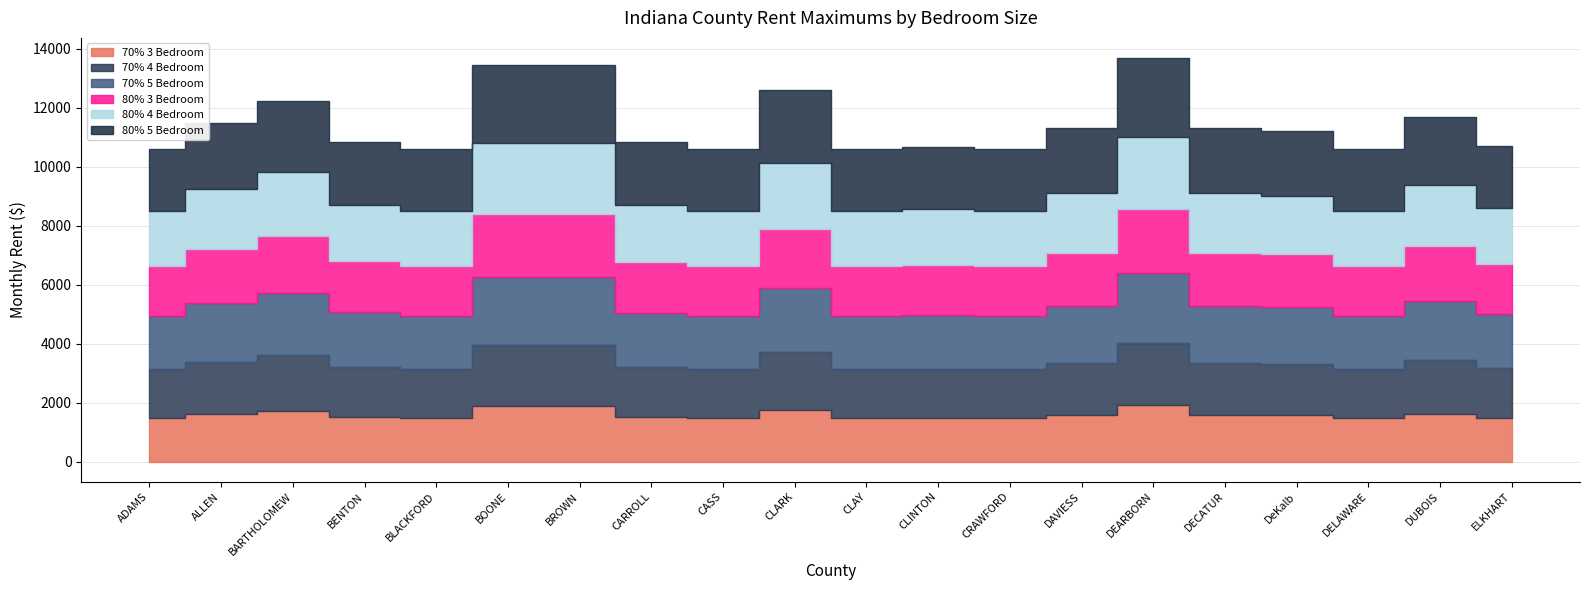

What are all the series names shown in the legend?

70% 4 Bedroom, 70% 5 Bedroom, 80% 4 Bedroom, 80% 5 Bedroom, 70% 3 Bedroom, 80% 3 Bedroom